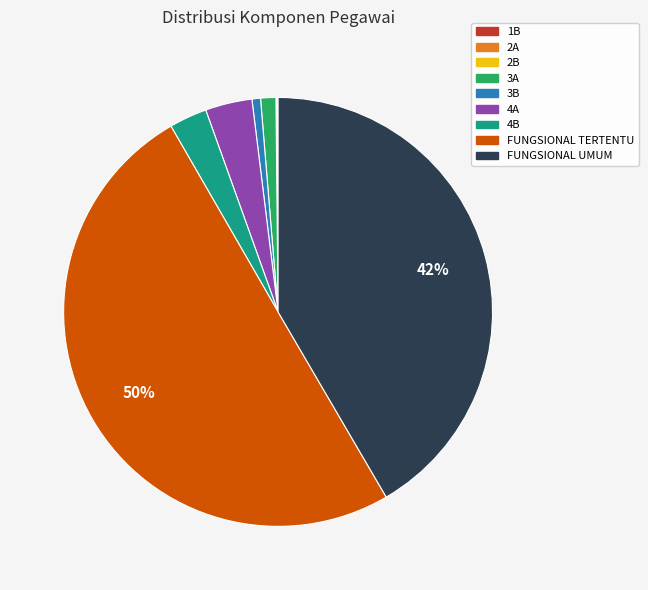

Which slice is the largest?

FUNGSIONAL TERTENTU